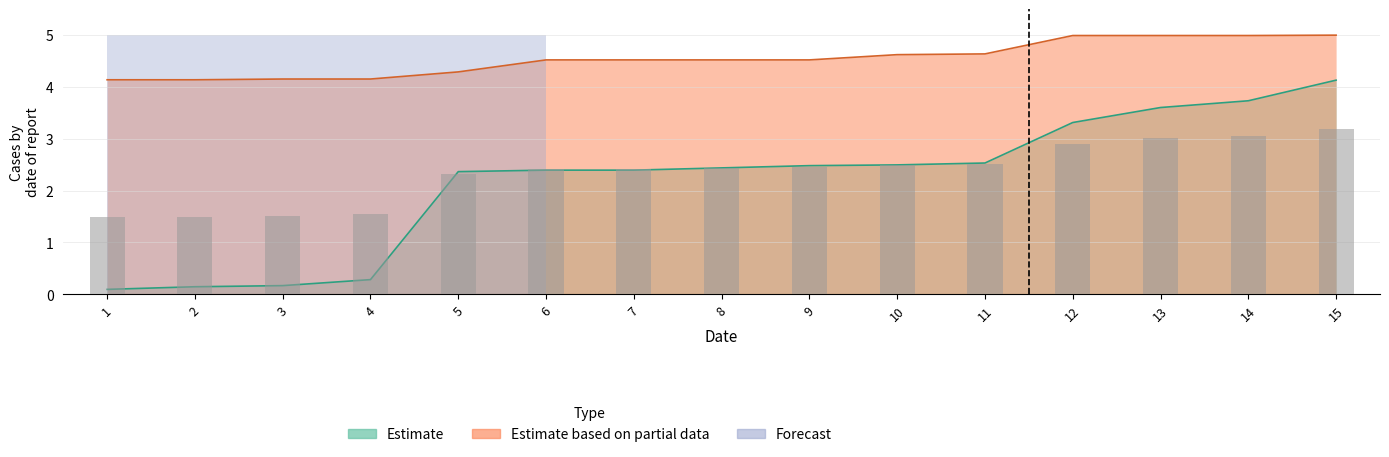

Are the bars grouped side by side (vs. stacked)?

Yes